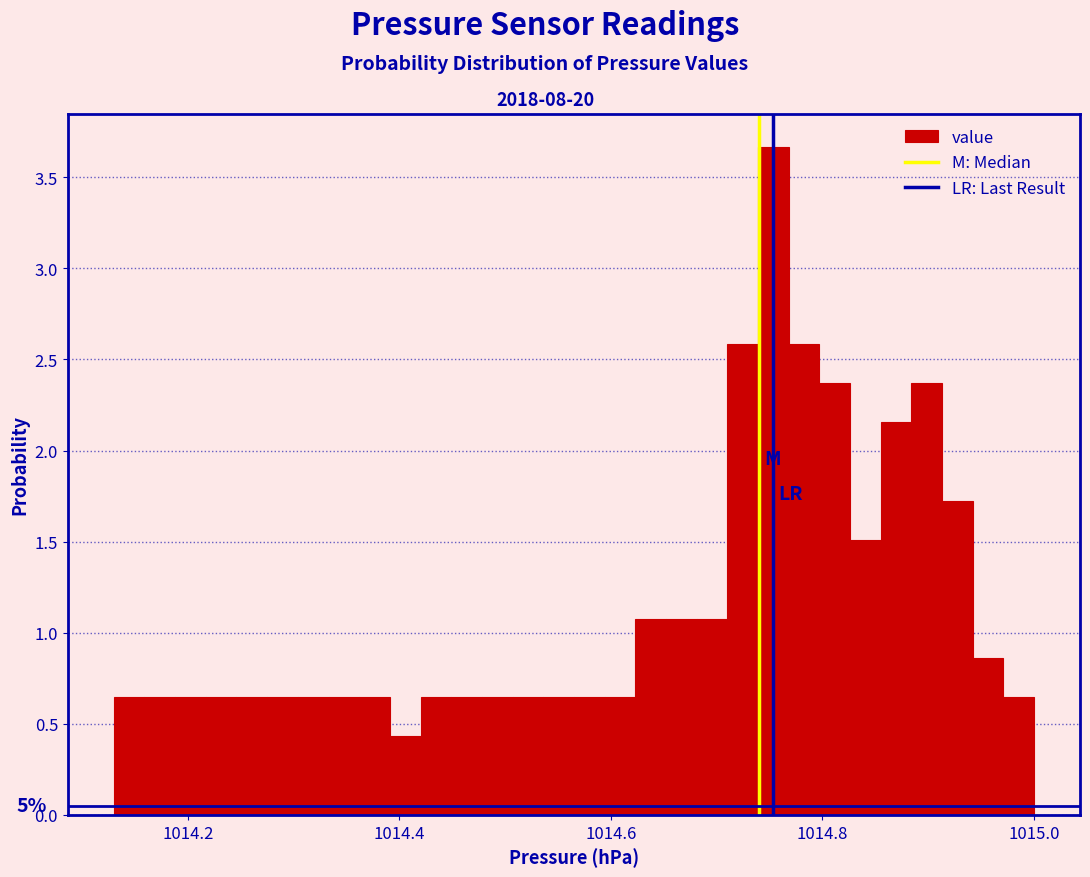

Read against the x-axis, roughly where is the centre of the tallest bar?

1014.76